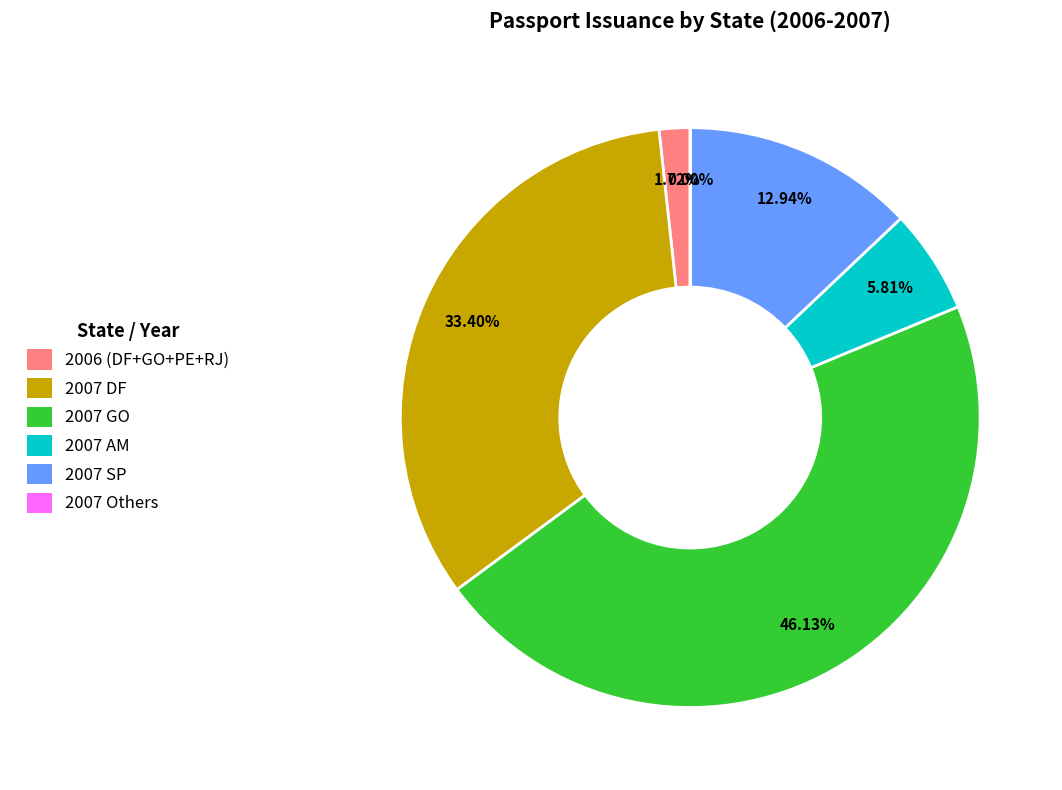

Is the sum of 2007 AM and 2007 DF greater than half?

No